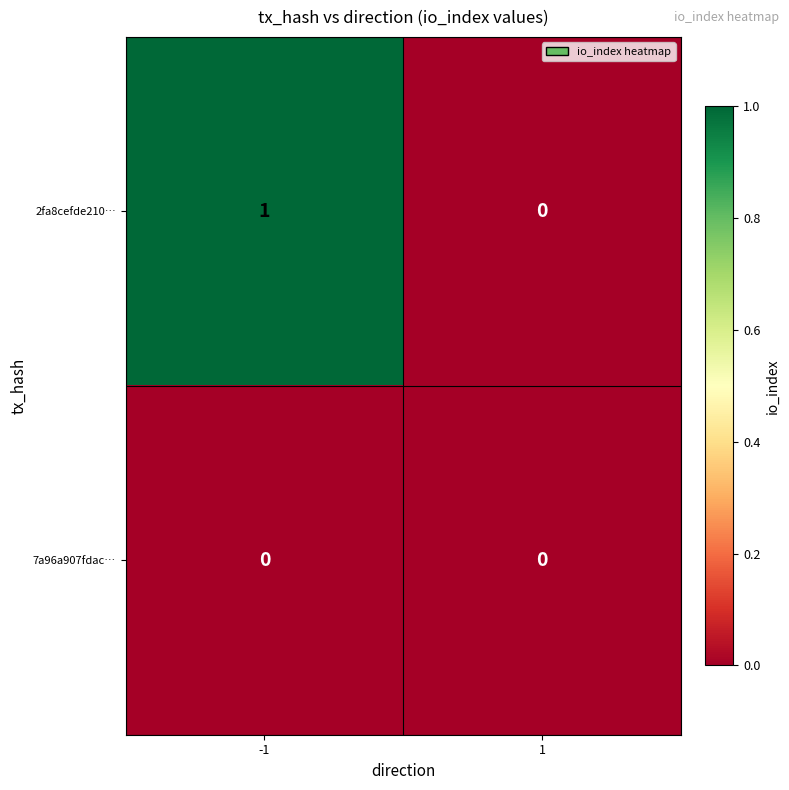

At which category is the sum across all series the highest?

-1